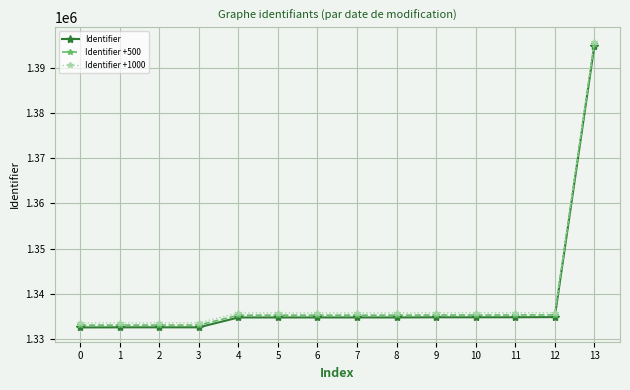

Is the value of Identifier +500 at 7 greater than the value of Identifier +1000 at 0?

Yes